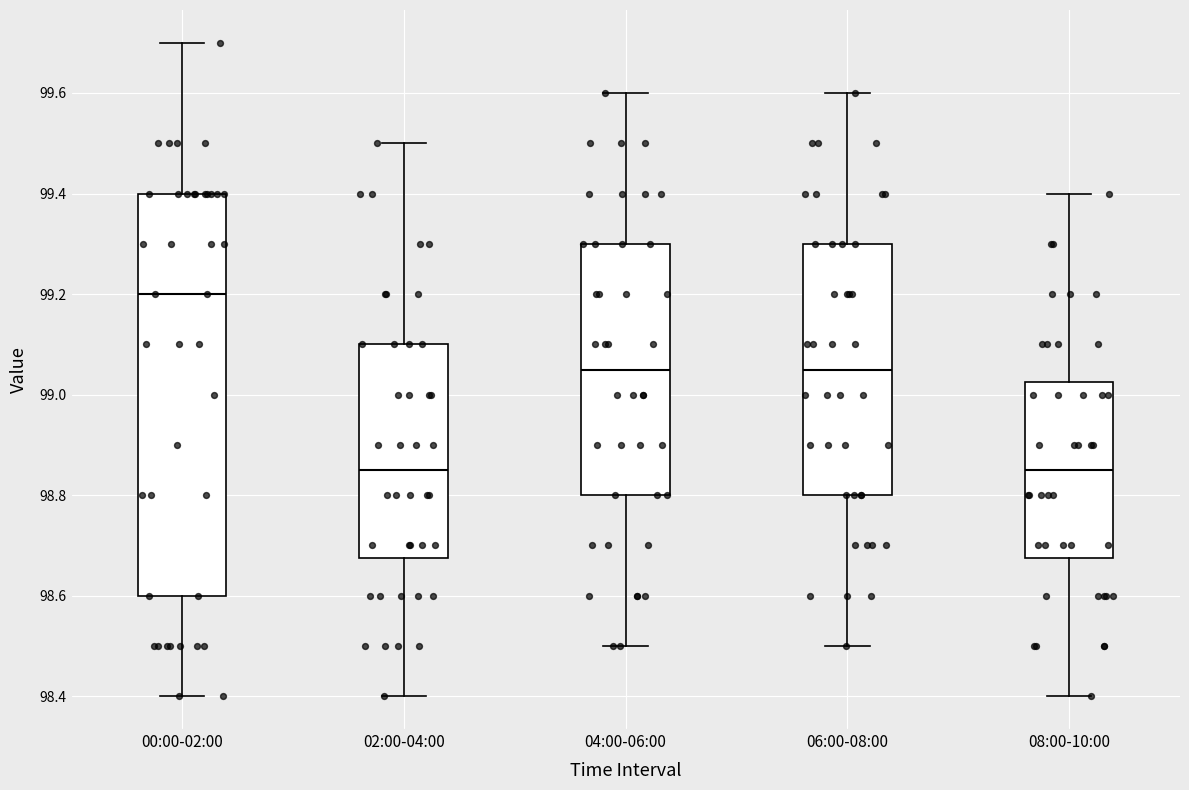

Reading left to right, transcribe this box plot: for each box, give where its median line is, the range the box spans, and where its two whiskers end, as read against the y-axis. The values are not printed on the chart, so give them approximately, as read against the axis.

00:00-02:00: median 99.20, box 98.60 to 99.40, whiskers 98.40 to 99.70
02:00-04:00: median 98.86, box 98.68 to 99.10, whiskers 98.40 to 99.50
04:00-06:00: median 99.06, box 98.80 to 99.30, whiskers 98.50 to 99.60
06:00-08:00: median 99.06, box 98.80 to 99.30, whiskers 98.50 to 99.60
08:00-10:00: median 98.86, box 98.68 to 99.02, whiskers 98.40 to 99.40